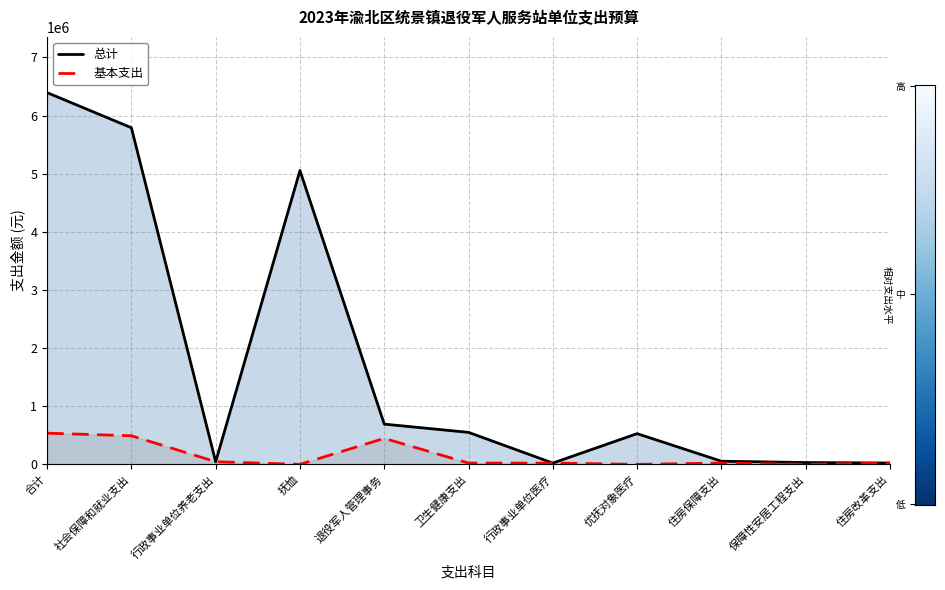

How many interior local peaks does the 基本支出 series have?

2